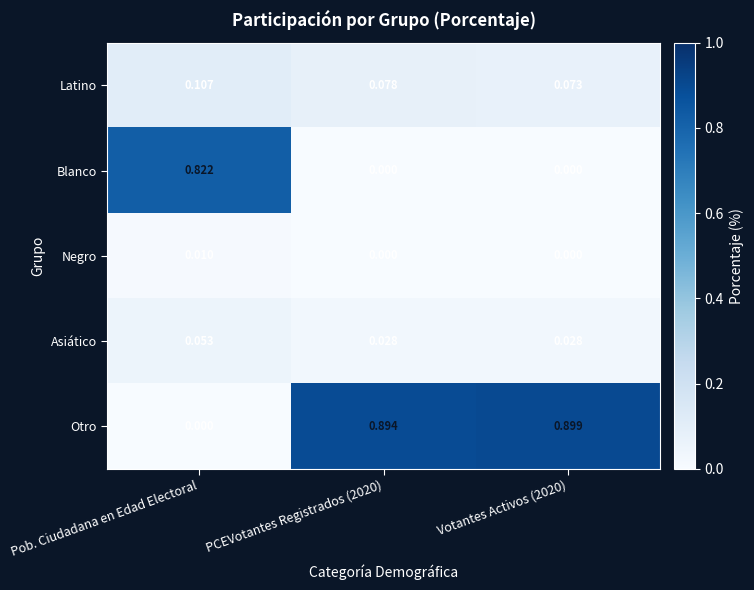

What is the total value across all series at Pob. Ciudadana en Edad Electoral?

1.0